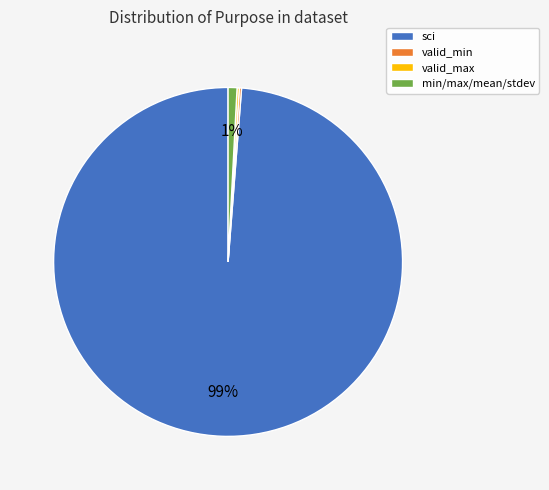

The sci slice represents 92% of the pie. True or false?

False